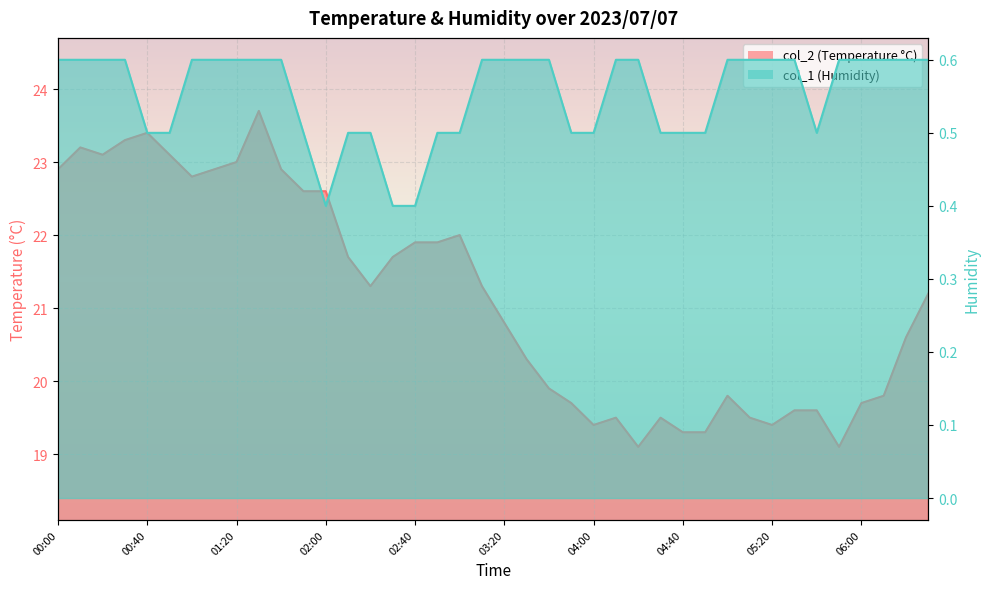

Reading left to right, what are all the values shown in this chart?

col_2: 22.9	23.2	23.1	23.3	23.4	23.1	22.8	22.9	23.0	23.7	22.9	22.6	22.6	21.7	21.3	21.7	21.9	21.9	22.0	21.3	20.8	20.3	19.9	19.7	19.4	19.5	19.1	19.5	19.3	19.3	19.8	19.5	19.4	19.6	19.6	19.1	19.7	19.8	20.6	21.2
col_1: 0.6	0.6	0.6	0.6	0.5	0.5	0.6	0.6	0.6	0.6	0.6	0.5	0.4	0.5	0.5	0.4	0.4	0.5	0.5	0.6	0.6	0.6	0.6	0.5	0.5	0.6	0.6	0.5	0.5	0.5	0.6	0.6	0.6	0.6	0.5	0.6	0.6	0.6	0.6	0.6